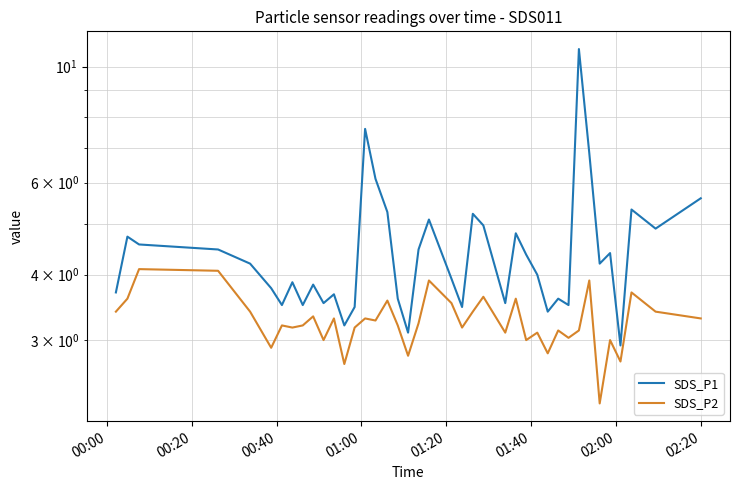

Which series has the widest spread of values?

SDS_P1